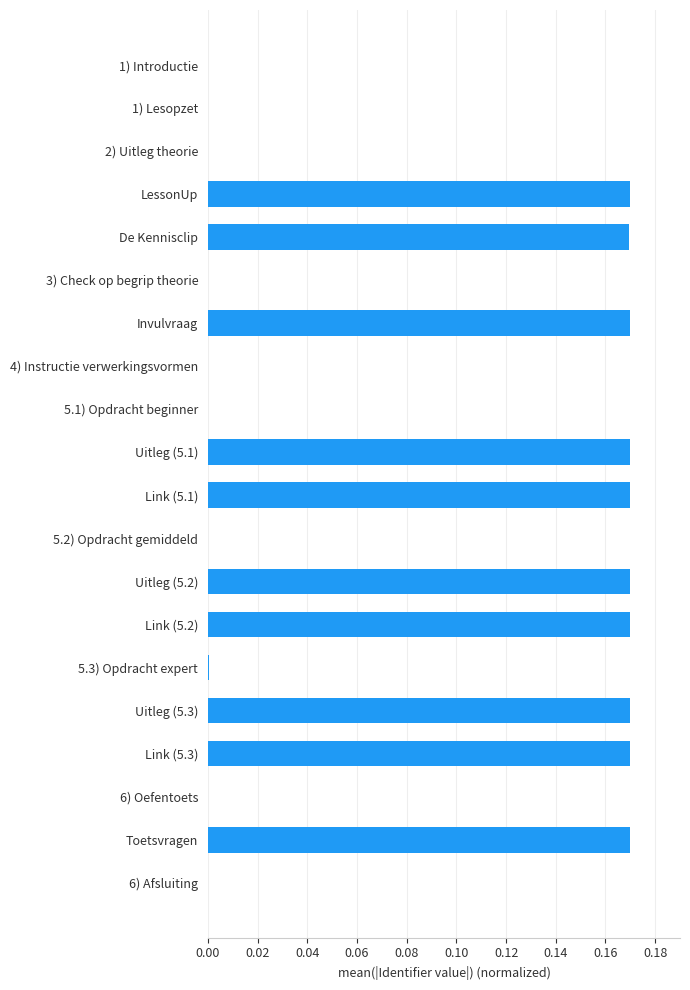

Between Invulvraag and 1) Lesopzet, which is larger?

Invulvraag